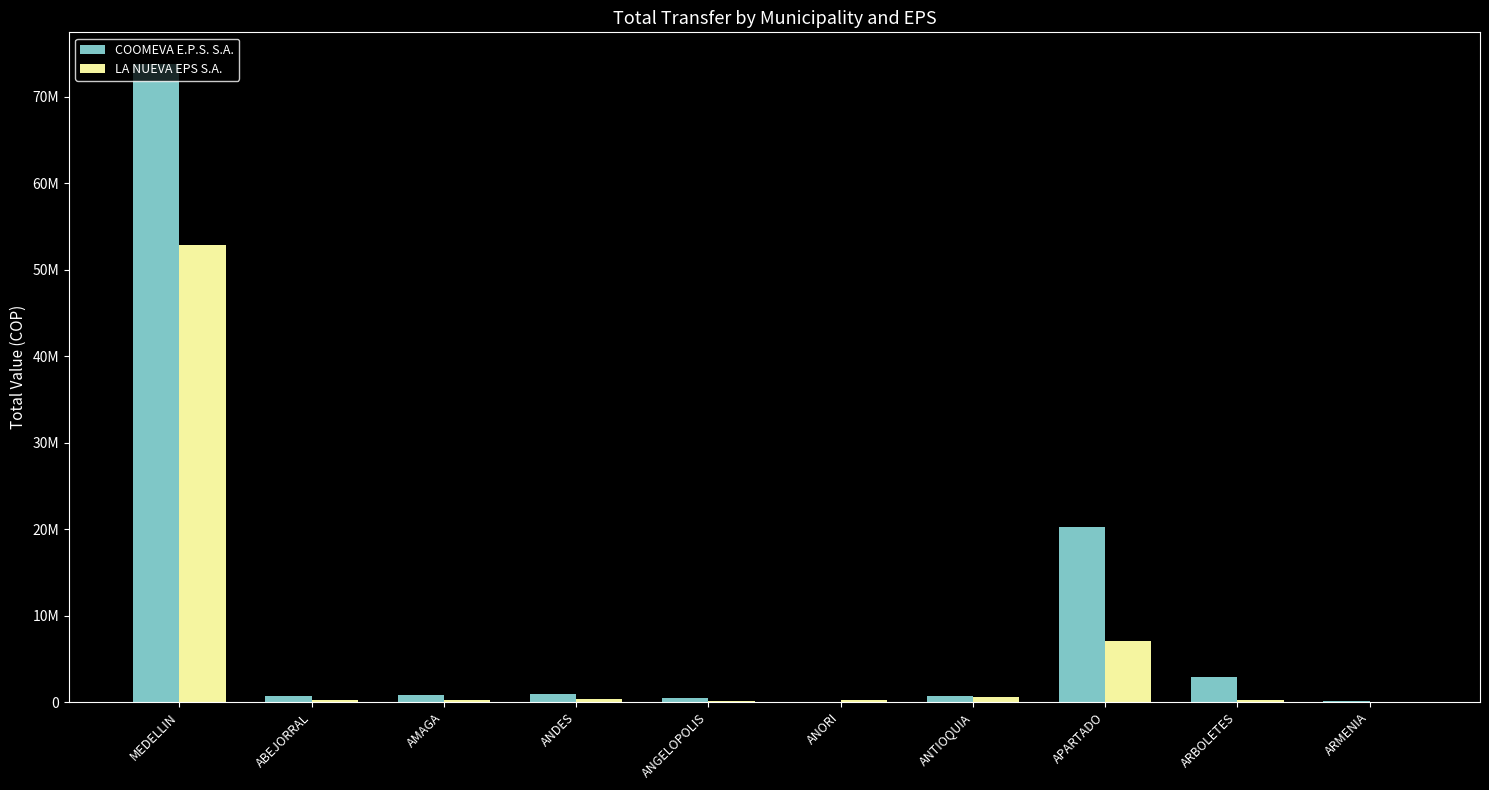

True or false: COOMEVA E.P.S. S.A. has a value of 4141838 at ARBOLETES.

False